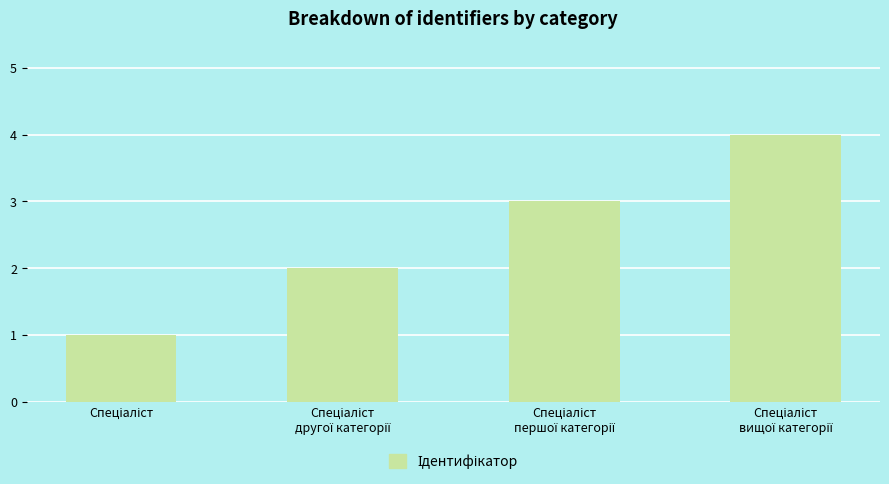

How many series are shown in this chart?

1